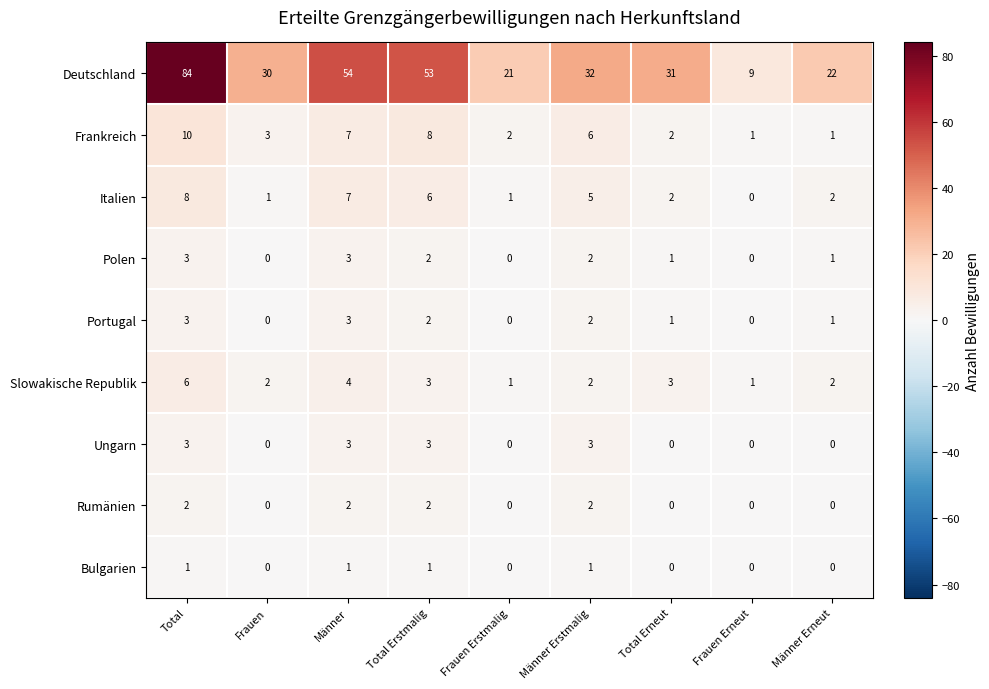

Is the value of Rumänien at Total Erstmalig greater than the value of Ungarn at Total?

No